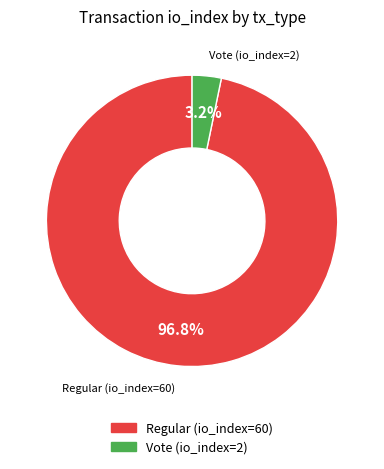

Count the number of slices in the pie.

2